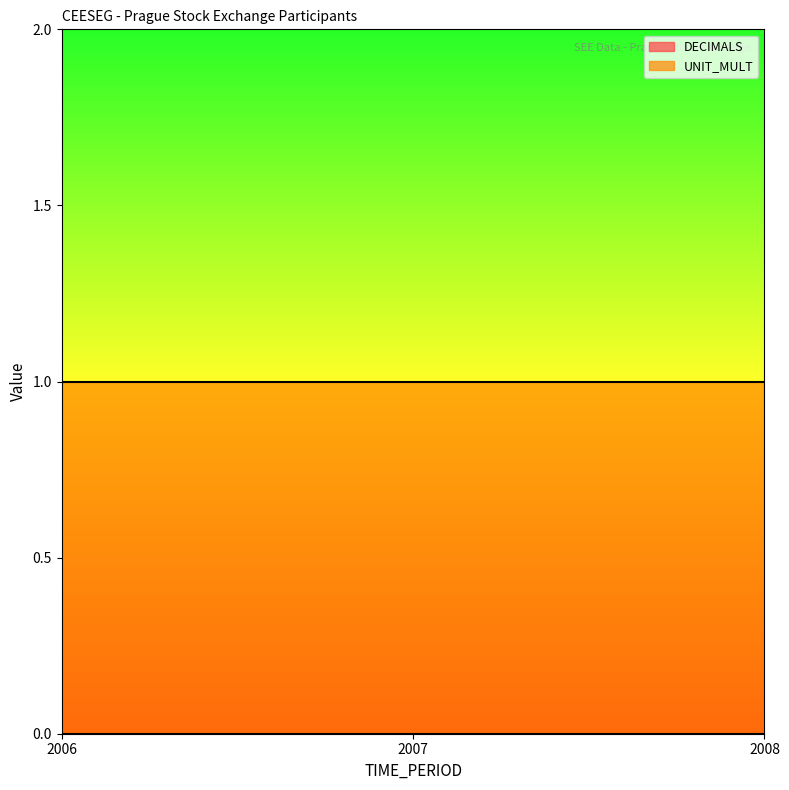

What is the maximum value for UNIT_MULT?

1